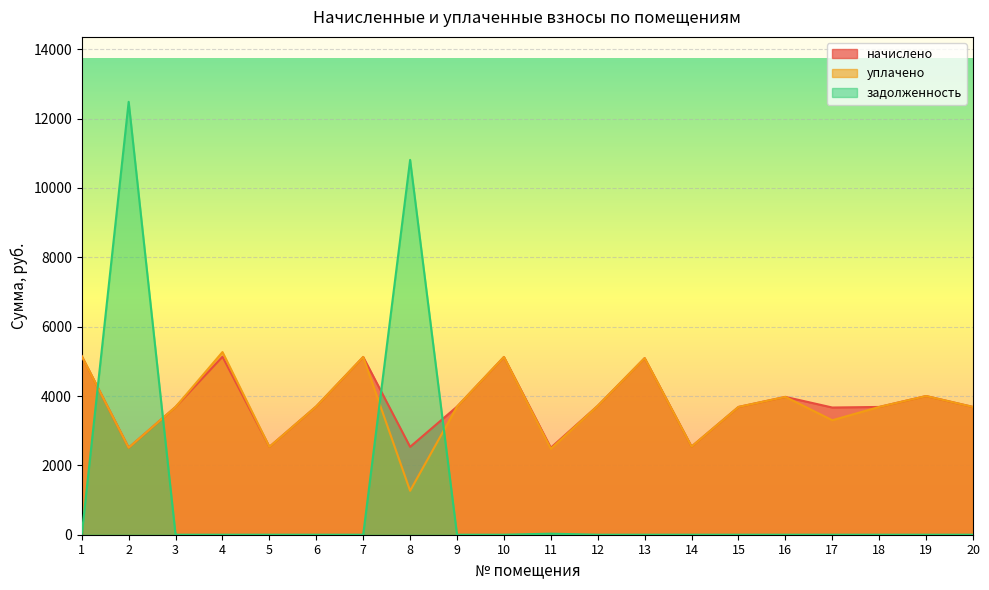

Reading left to right, transcribe all the data shown in this chart.

начислено: 1=5150.2	2=2508.8	3=3684.6	4=5133.6	5=2533.7	6=3701.2	7=5125.3	8=2533.7	9=3692.9	10=5125.3	11=2508.8	12=3717.7	13=5092.2	14=2542.0	15=3684.6	16=3974.4	17=3668.0	18=3684.6	19=3999.2	20=3684.6
уплачено: 1=5150.2	2=2508.8	3=3684.6	4=5267.5	5=2533.7	6=3701.2	7=5125.3	8=1266.8	9=3692.9	10=5125.3	11=2478.5	12=3717.7	13=5092.2	14=2542.0	15=3684.6	16=3974.4	17=3301.0	18=3684.6	19=3999.2	20=3684.6
задолженность: 1=0.0	2=12483.6	3=0.0	4=0.0	5=0.0	6=0.0	7=0.0	8=10809.4	9=0.0	10=0.0	11=30.3	12=0.0	13=0.0	14=0.0	15=0.0	16=0.0	17=0.0	18=0.0	19=0.0	20=0.0